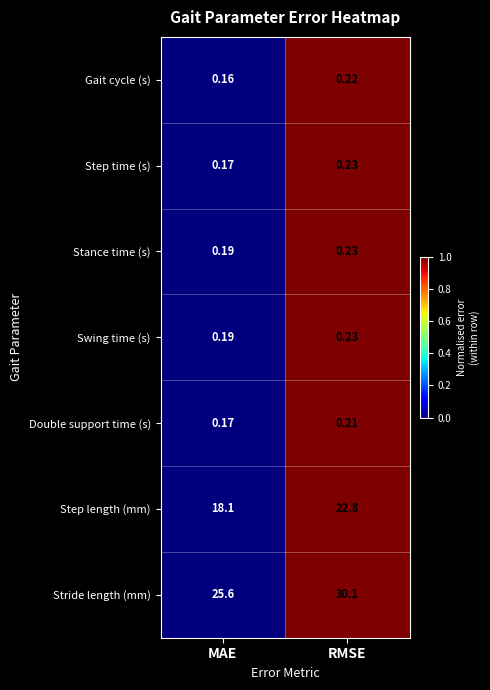

At which category is the sum across all series the highest?

RMSE